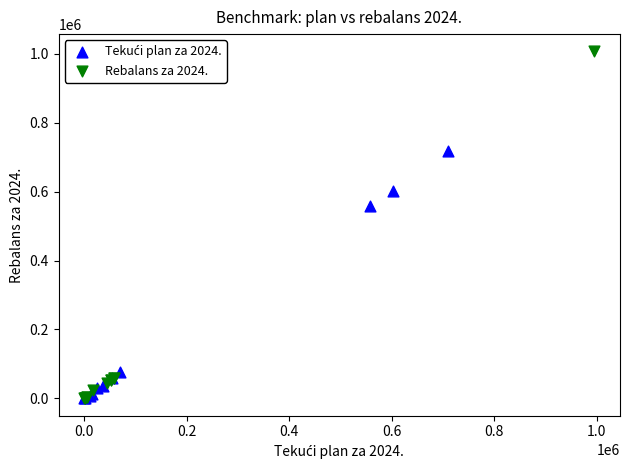

Which series contains the highest Y value?

Rebalans za 2024.